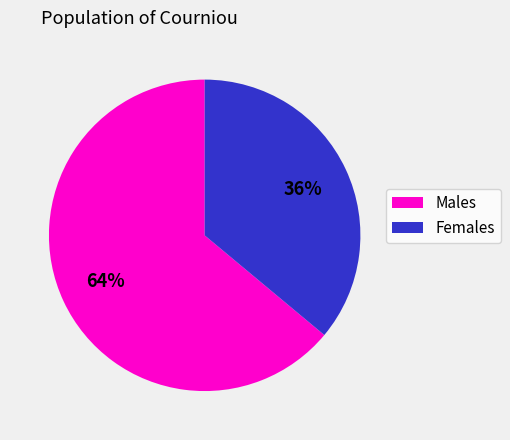

To the nearest percent, what is the difference between the largest and smallest slice percentages?

28%